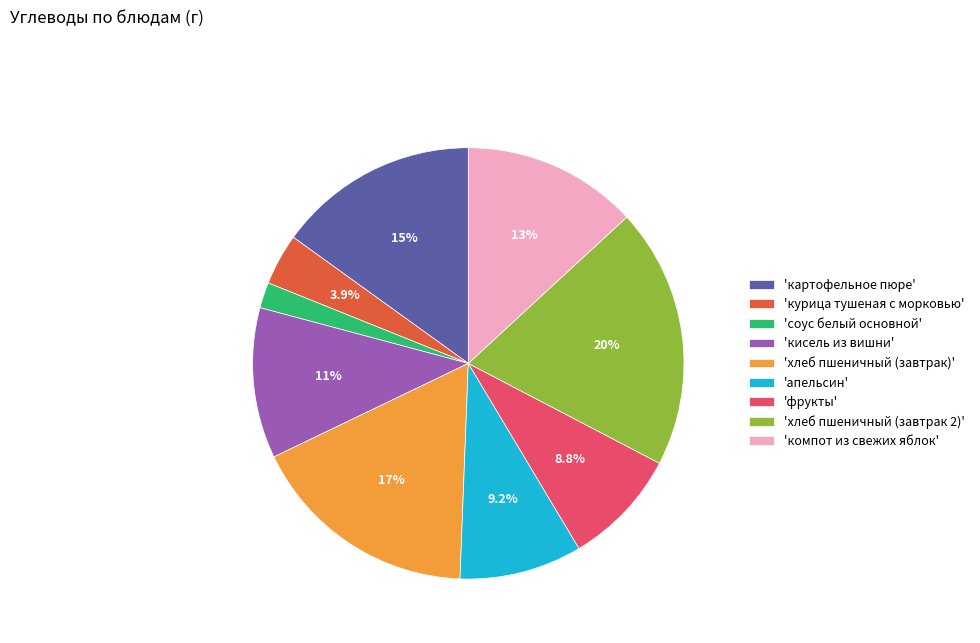

Does 'курица тушеная с морковью' represent more than half of the total?

No